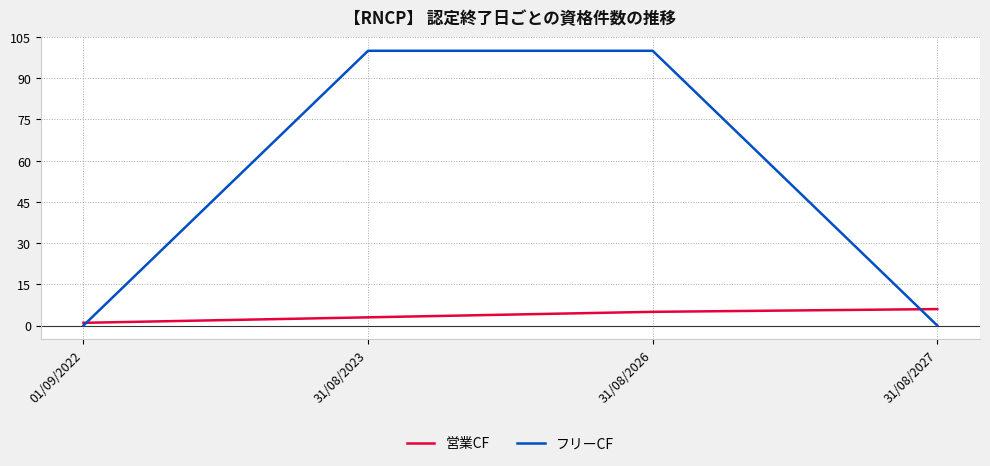

What is the sum of all 営業CF values?

15